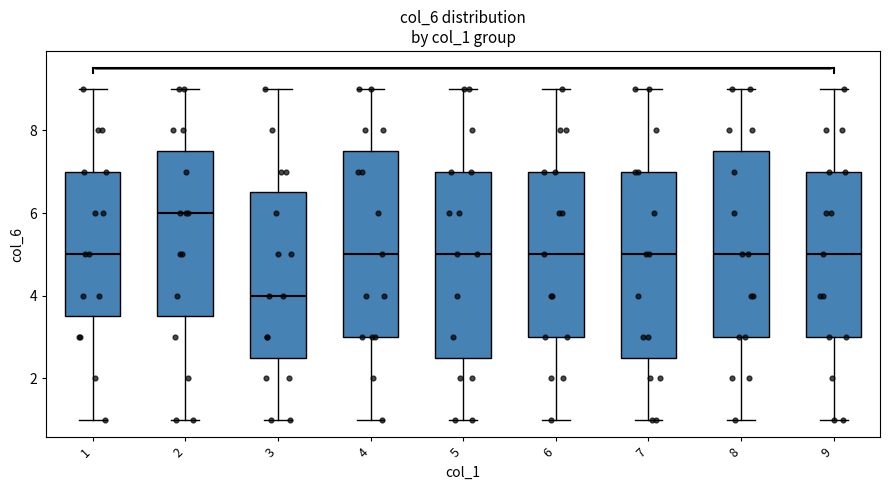

Where does the median line of the box at x = 9 sit on the y-axis? The values are not printed on the chart, so give them approximately, as read against the axis.

5.0